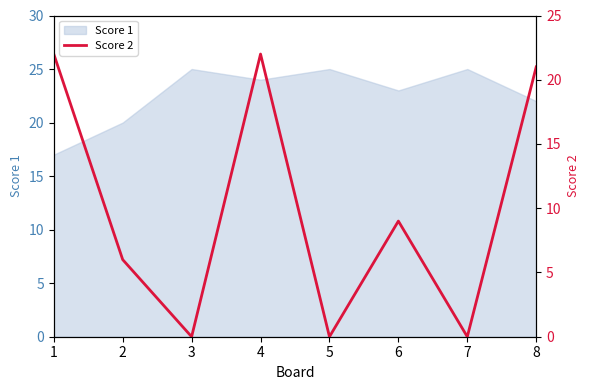

At which category does the chart reach its minimum across all series?

3